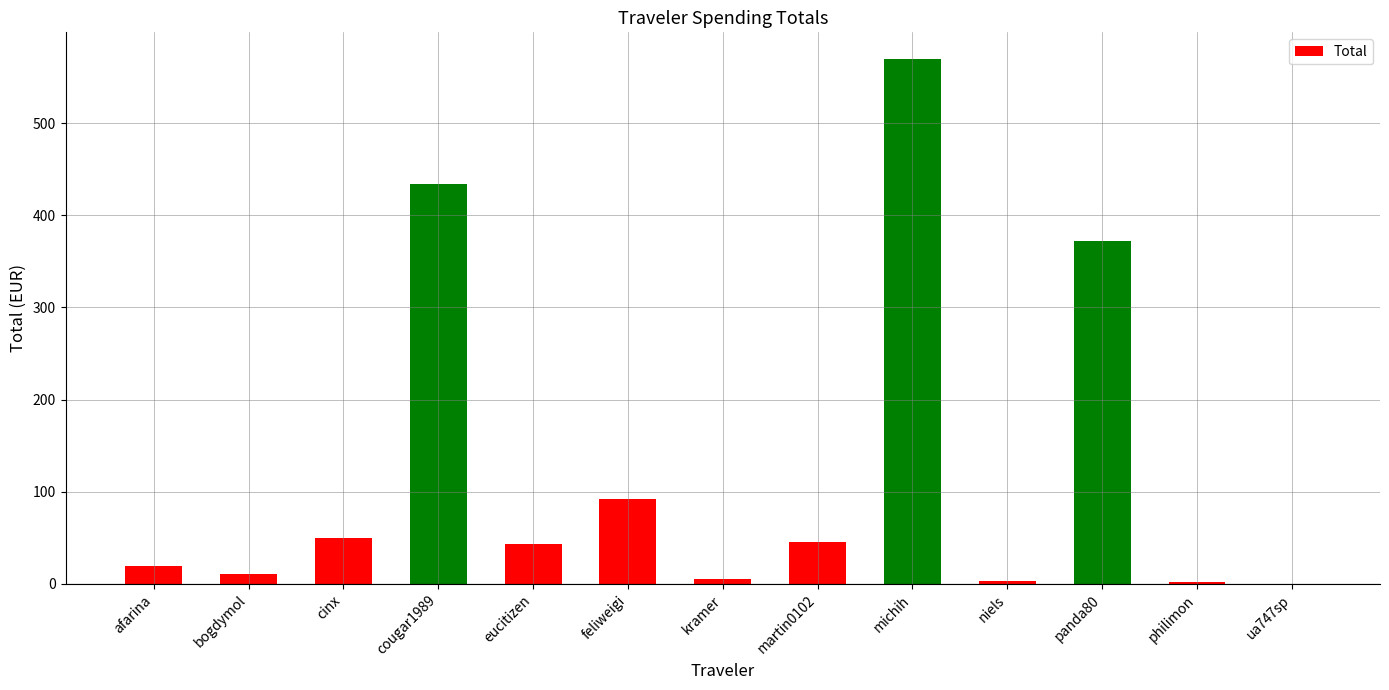

Between ua747sp and cougar1989, which is larger?

cougar1989